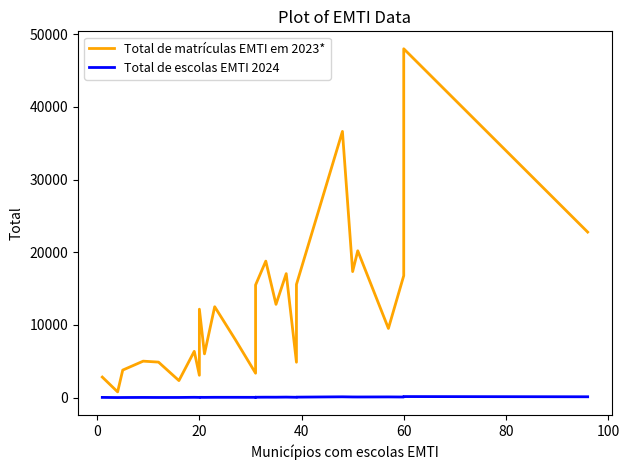

Is the value of Total de matrículas EMTI em 2023* at 26 greater than the value of Total de escolas EMTI 2024 at 21?

Yes